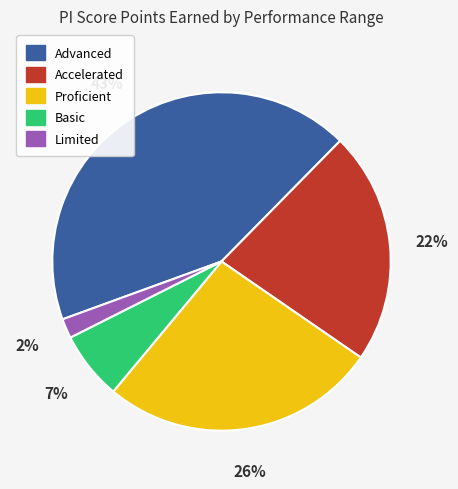

Combined, do Accelerated and Advanced account for over 50%?

Yes